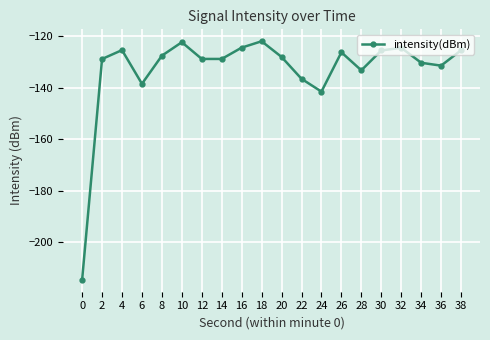

True or false: the data has more than 0 interior local peaks.

True